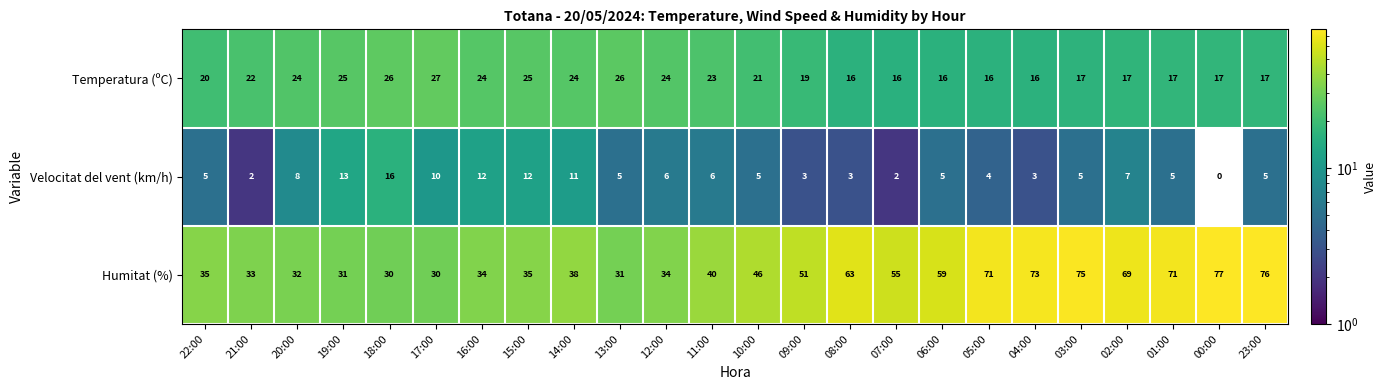

Which label corresponds to the largest value in the chart?

00:00